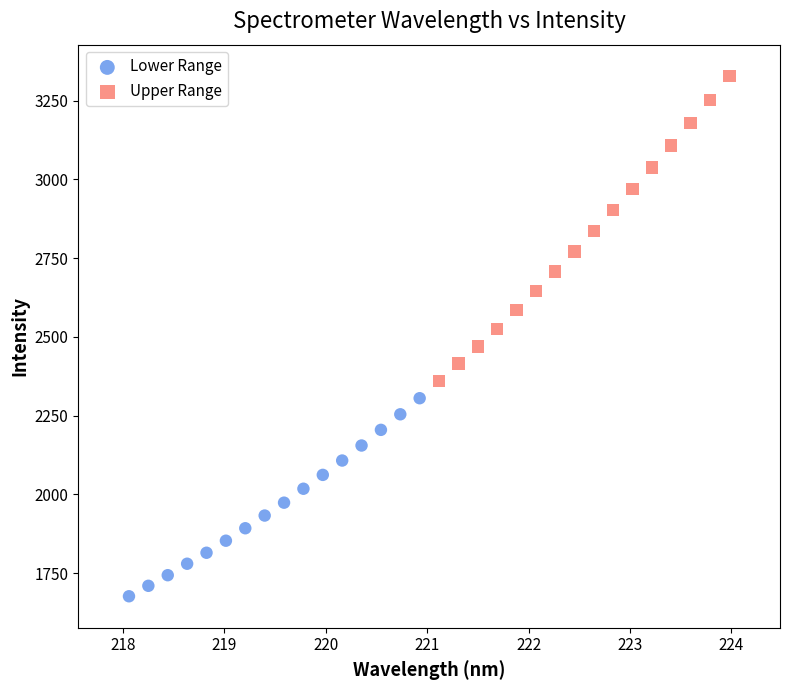

What are all the series names shown in the legend?

Lower Range, Upper Range